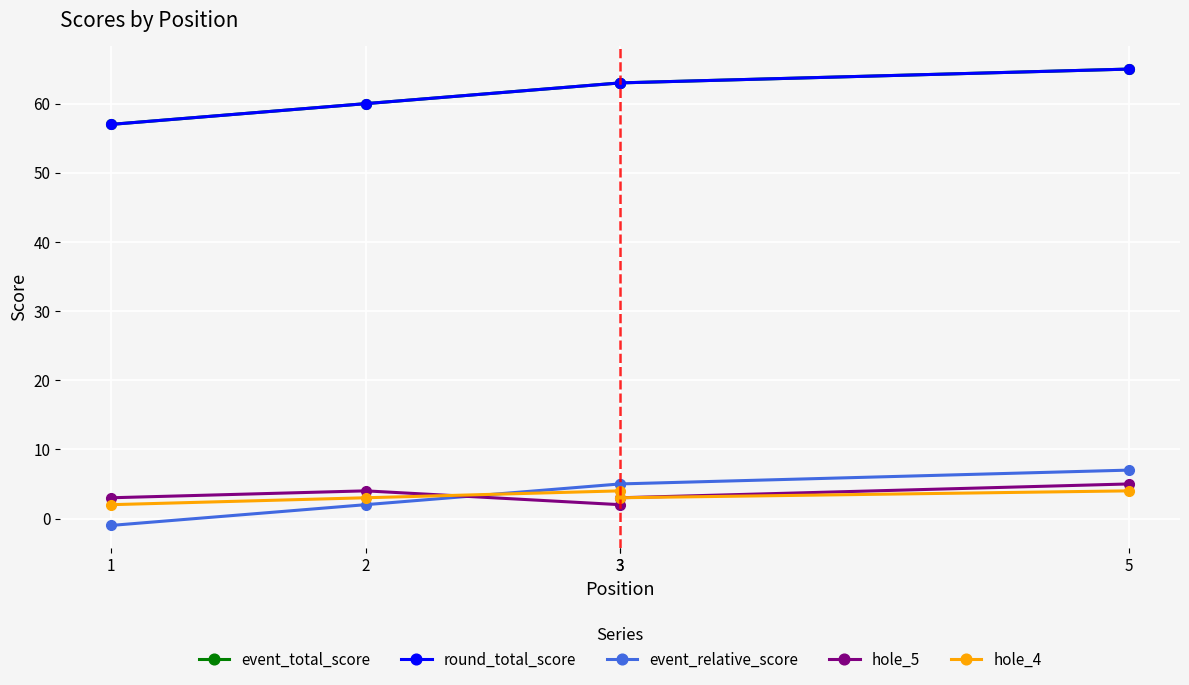

What is the sum of the hole_4 values at 3 and 5?

8